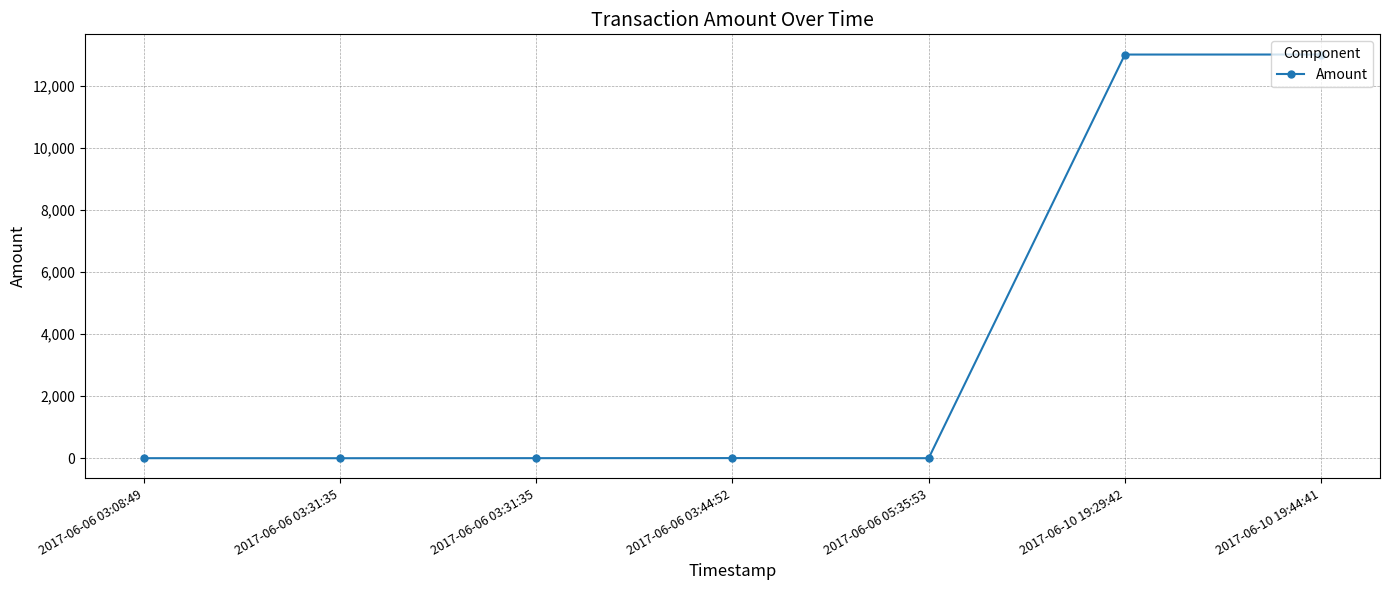

List the labels in order of value, largest first.

2017-06-10 19:44:41, 2017-06-10 19:29:42, 2017-06-06 03:44:52, 2017-06-06 03:31:35, 2017-06-06 03:08:49, 2017-06-06 05:35:53, 2017-06-06 03:31:35